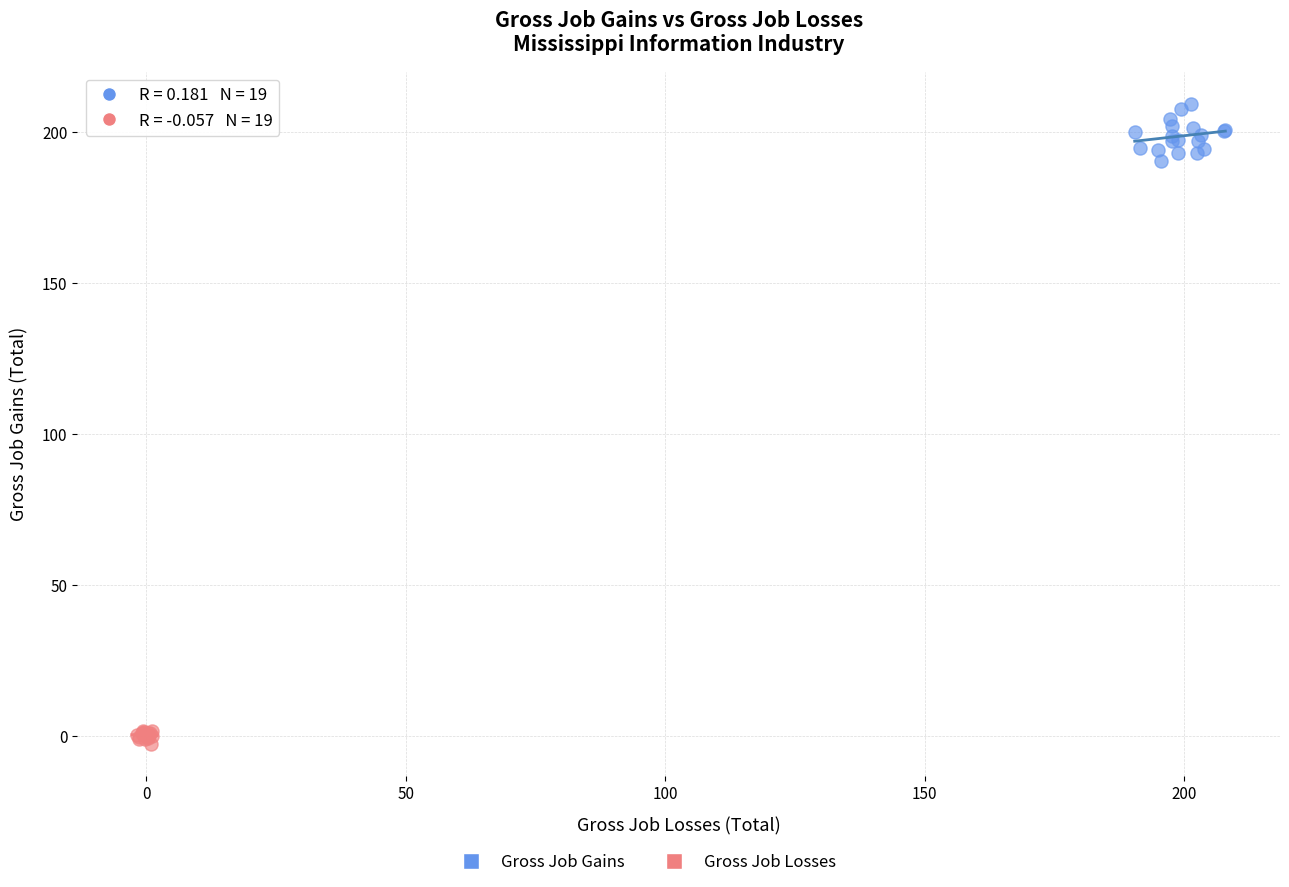

Which series has the largest Y range (max minus min)?

Gross Job Gains